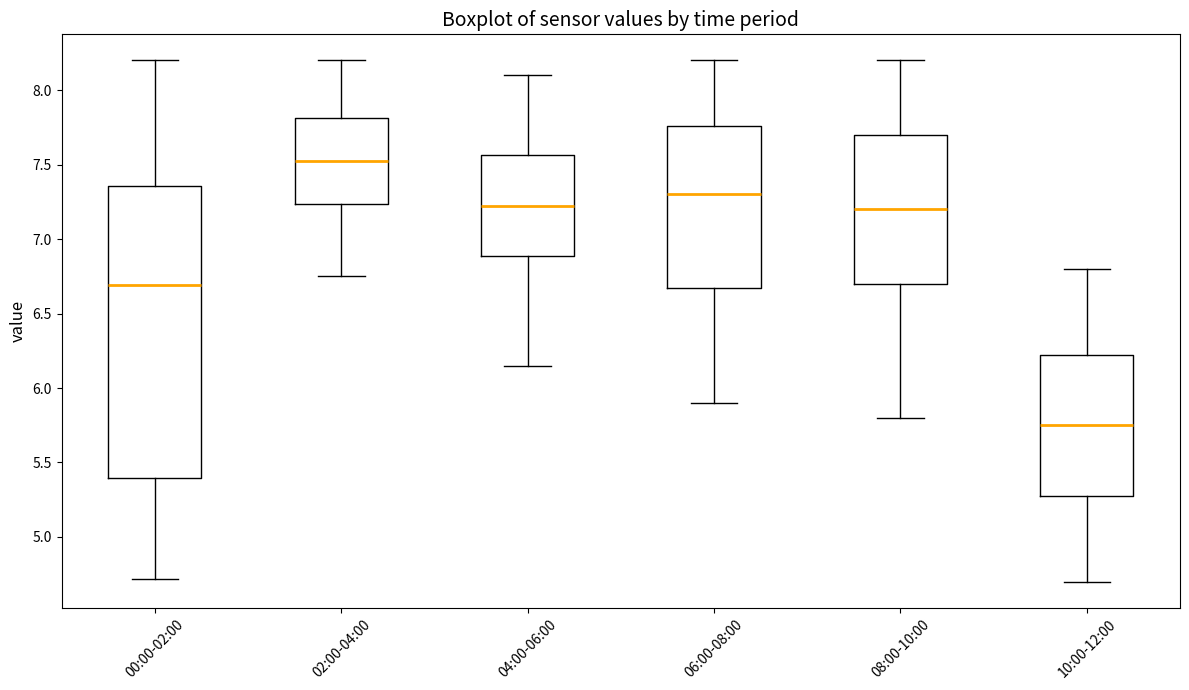

Reading left to right, read every box against the y-axis: the position of its median line, the range the box covers, and the ends of its whiskers. The values are not printed on the chart, so give them approximately, as read against the axis.

00:00-02:00: median 6.70, box 5.40 to 7.35, whiskers 4.70 to 8.20
02:00-04:00: median 7.55, box 7.25 to 7.80, whiskers 6.75 to 8.20
04:00-06:00: median 7.25, box 6.90 to 7.55, whiskers 6.15 to 8.10
06:00-08:00: median 7.30, box 6.70 to 7.75, whiskers 5.90 to 8.20
08:00-10:00: median 7.20, box 6.70 to 7.70, whiskers 5.80 to 8.20
10:00-12:00: median 5.75, box 5.30 to 6.25, whiskers 4.70 to 6.80